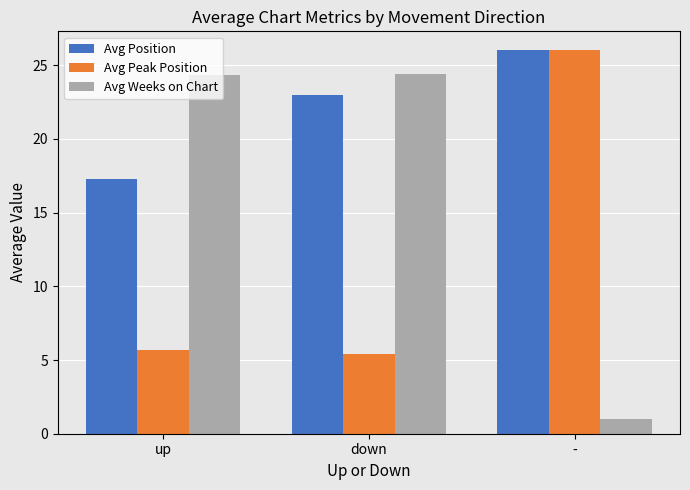

Between down and -, which series saw the biggest shift?

Avg Weeks on Chart